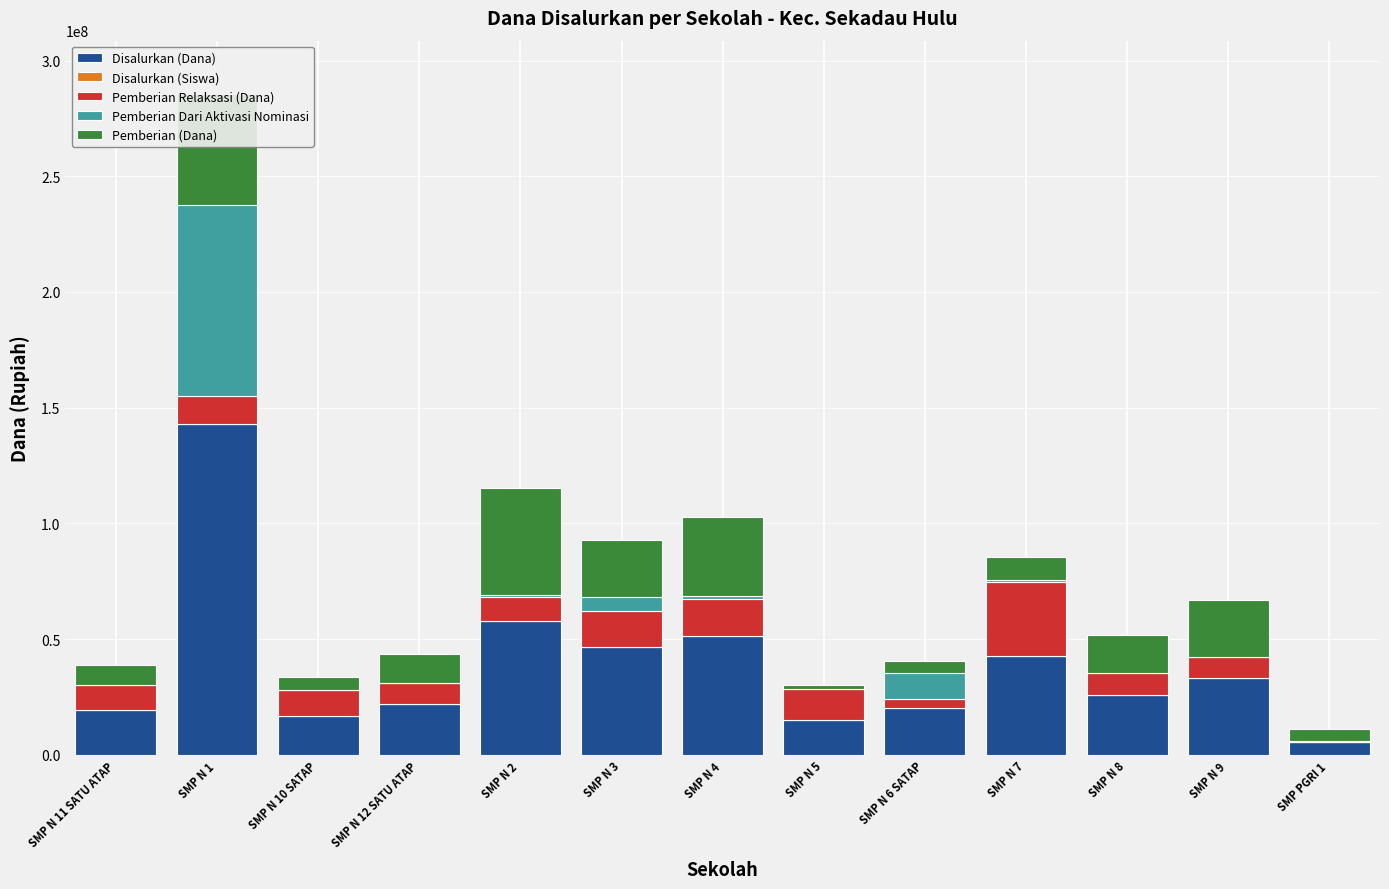

What is the average value of the Disalurkan (Dana) series?

38423077